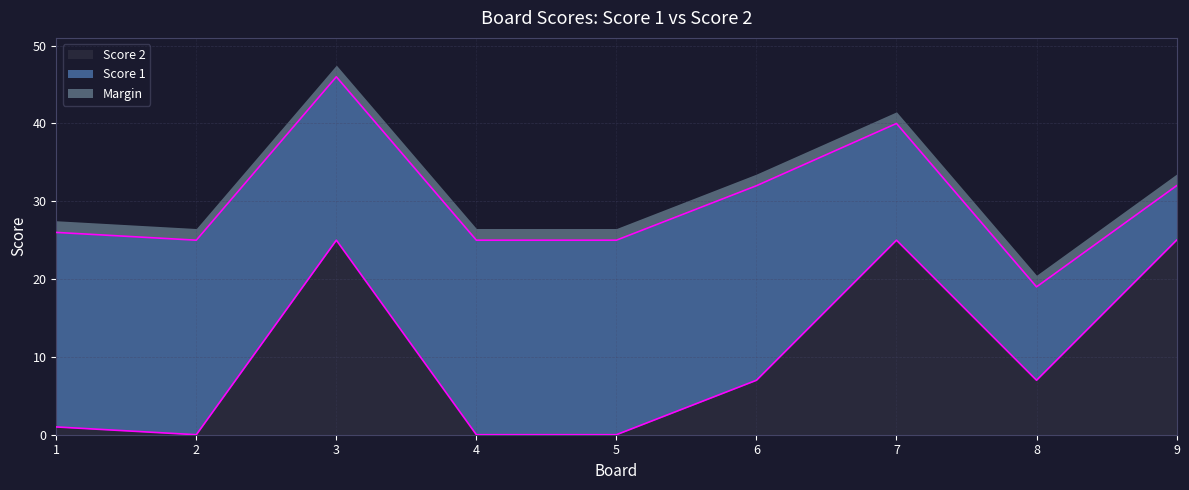

Is it true that the value at 5 is 0?

True